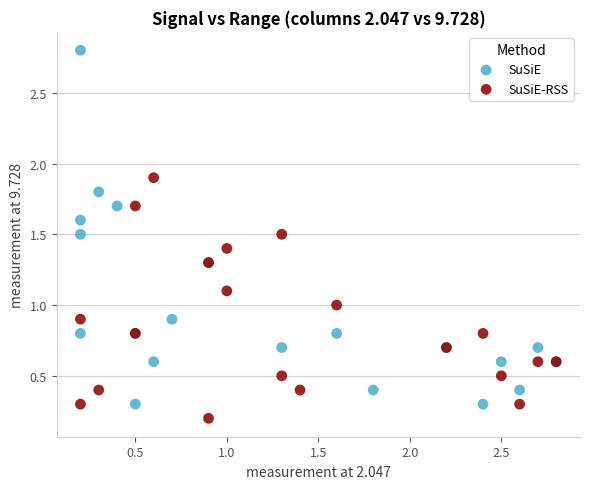

Which series has the widest spread of Y values?

SuSiE